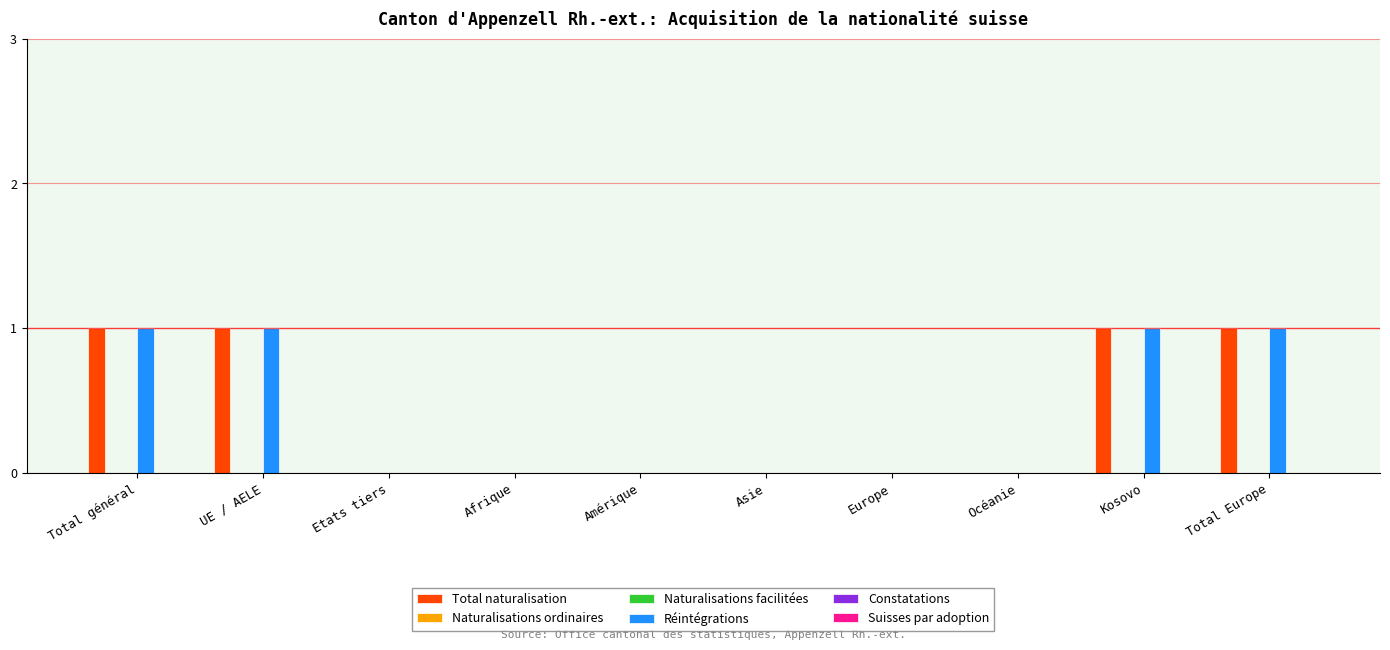

What is the label of the 1st bar from the left?

Total général